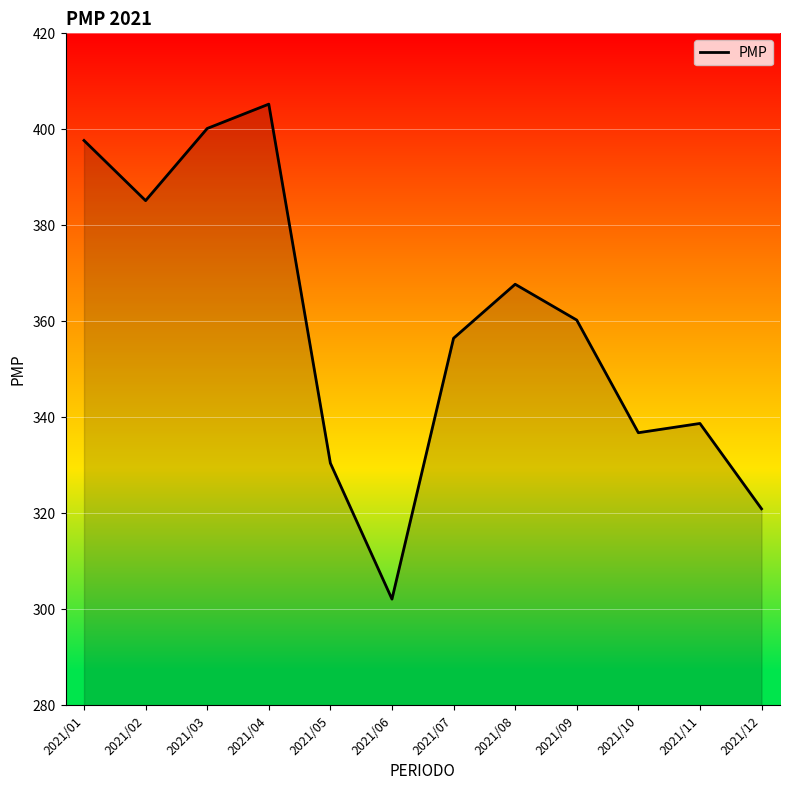

How many interior local valleys (lower than both neighbors) does the data have?

3